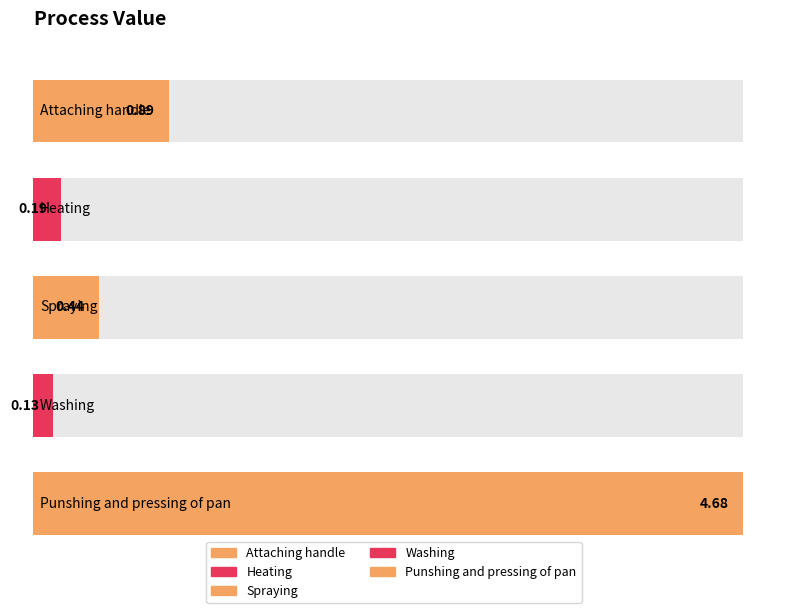

Between Punshing and pressing of pan and Spraying, which is larger?

Punshing and pressing of pan